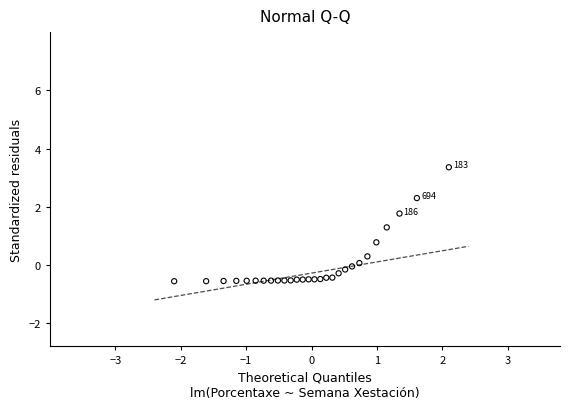

What is the range of X values (max minus min)?

4.2